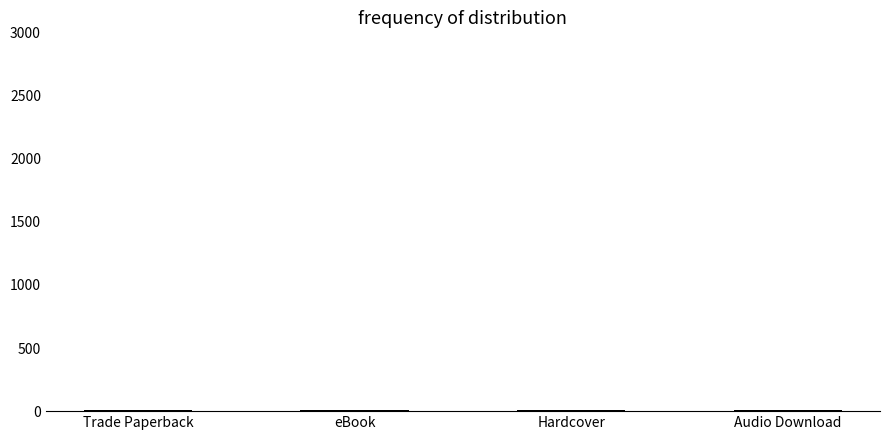

What is the sum of all values?

38